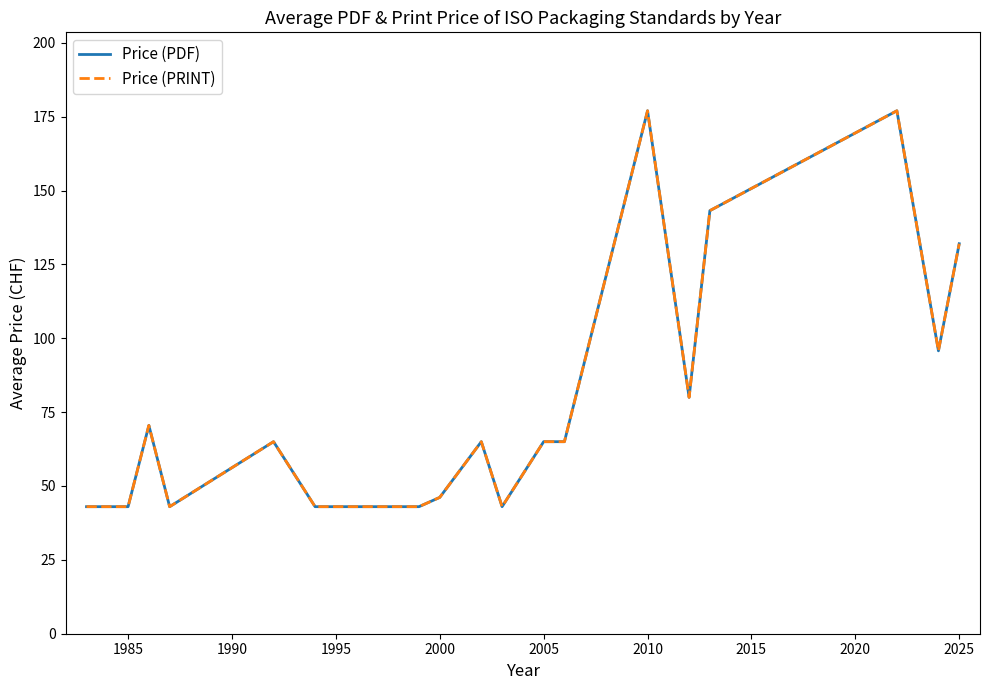

True or false: Price (PDF) and Price (PRINT) intersect in this chart.

False